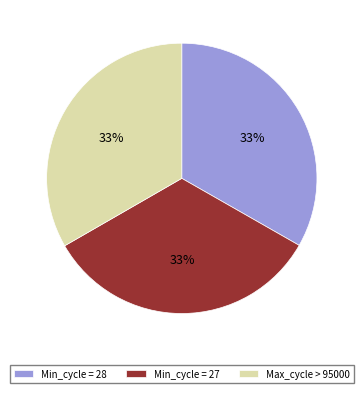

How many slices are in this pie chart?

3